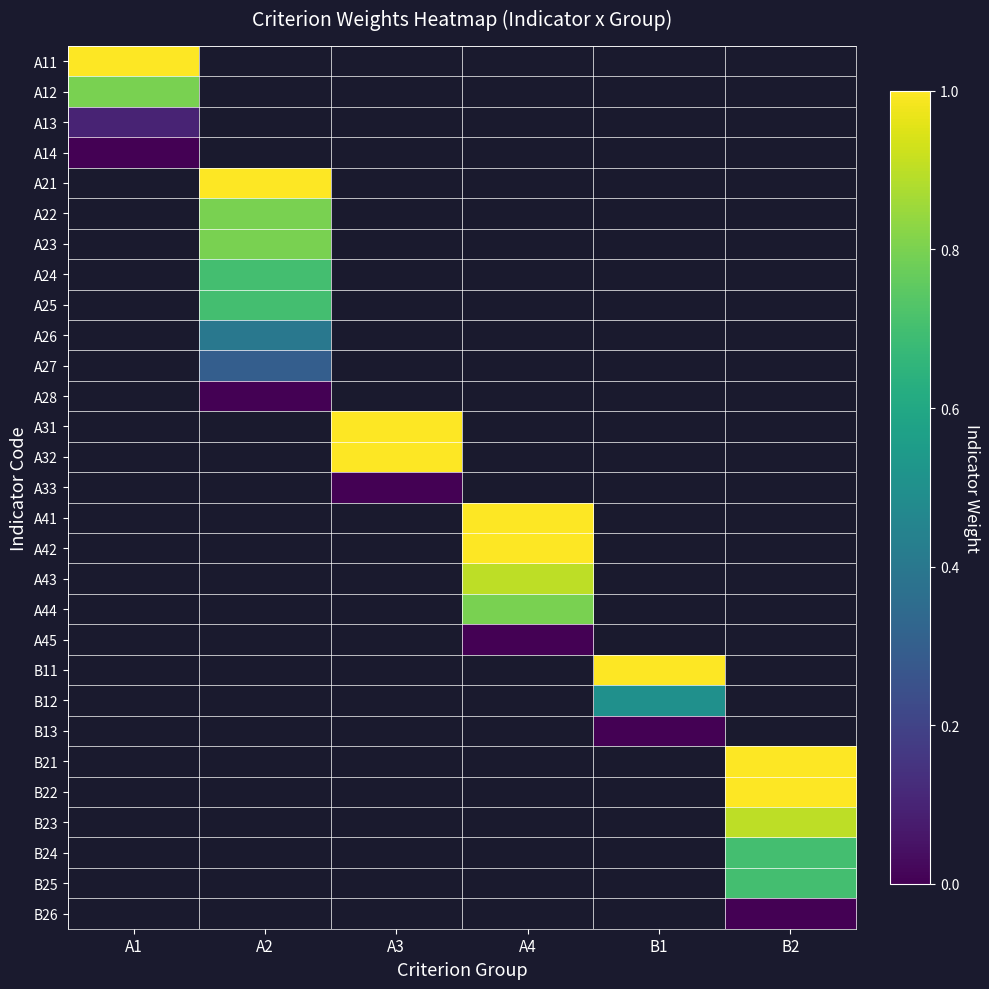

How many series are shown in this chart?

29